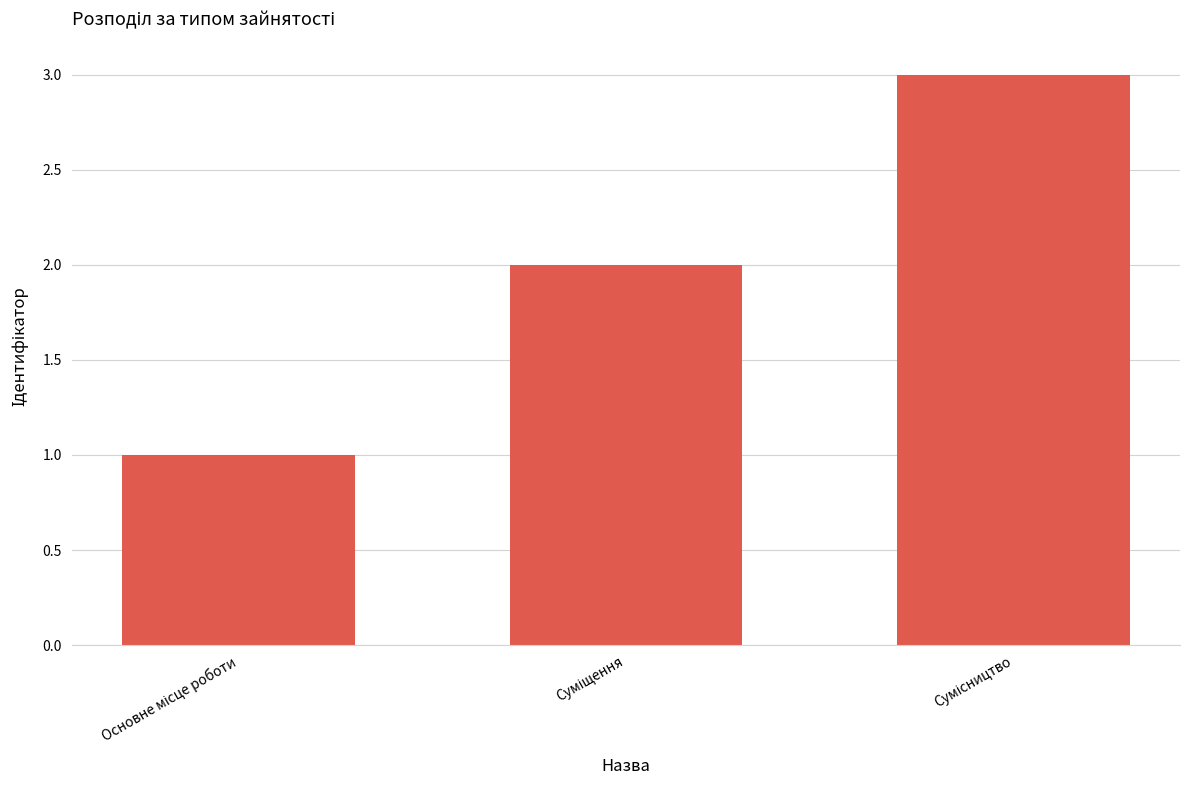

What is the sum of all values?

6